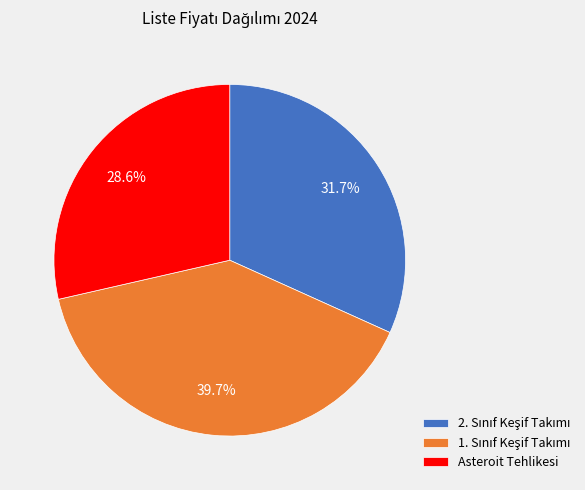

Which slice is the smallest?

Asteroit Tehlikesi